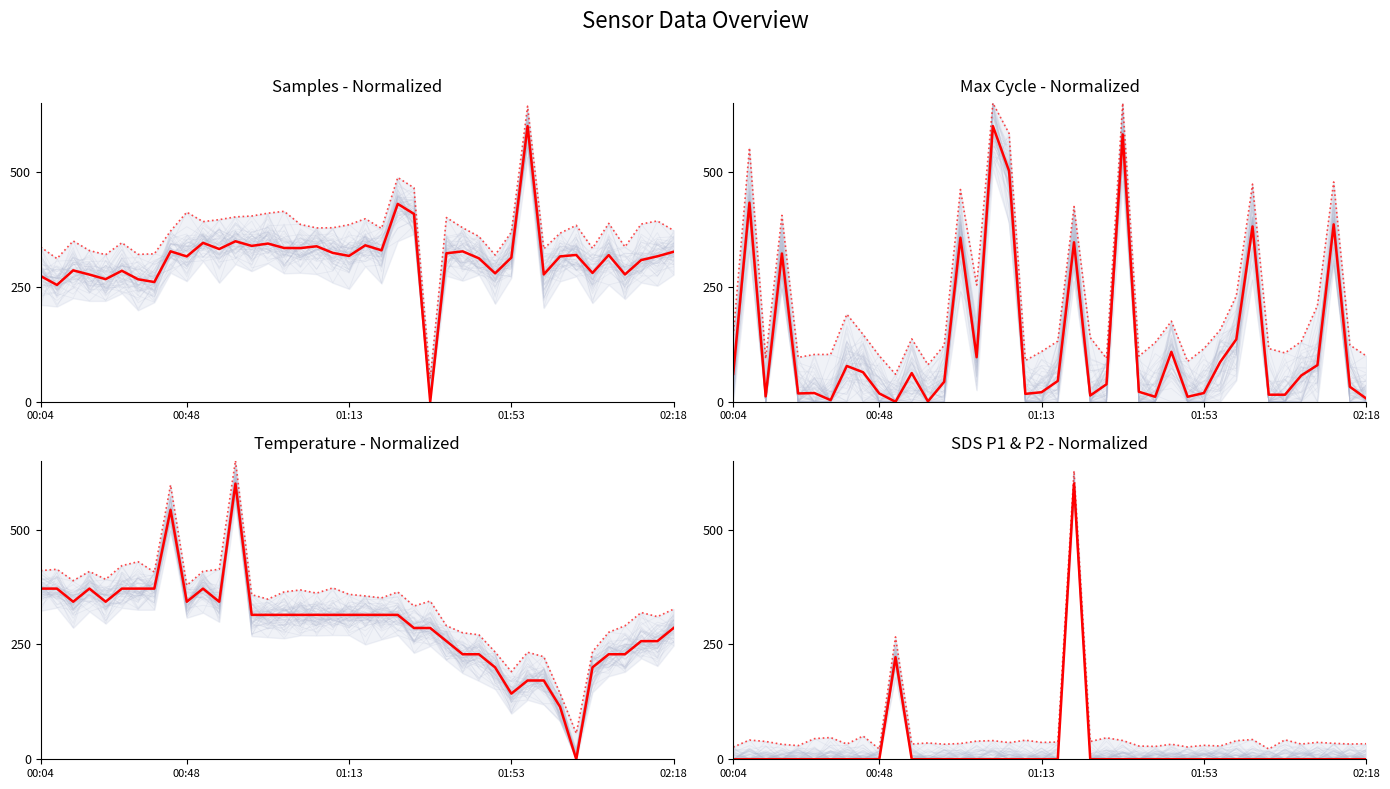

The upper envelope series shows 9.8 at 12. True or false?

False